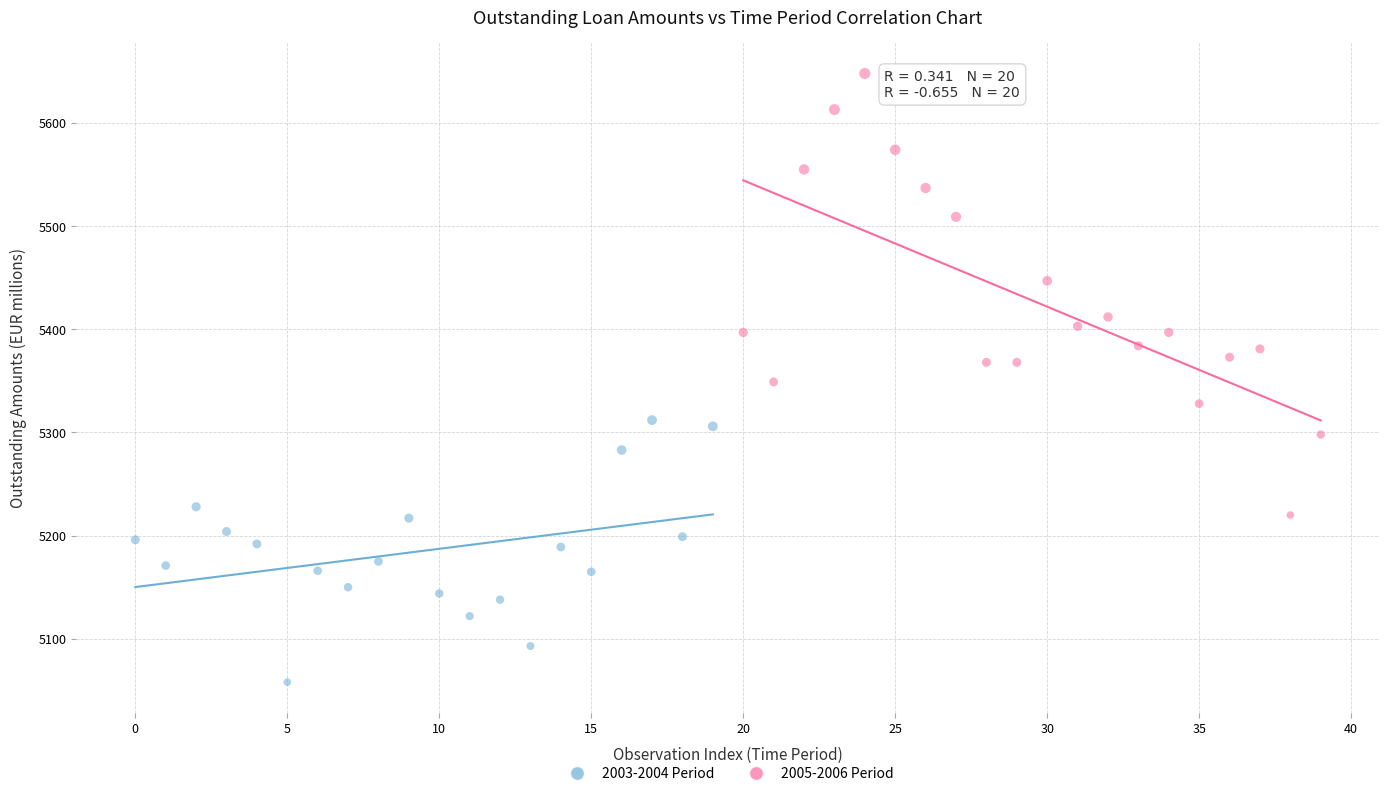

Which series has the largest Y range (max minus min)?

2005-2006 Period